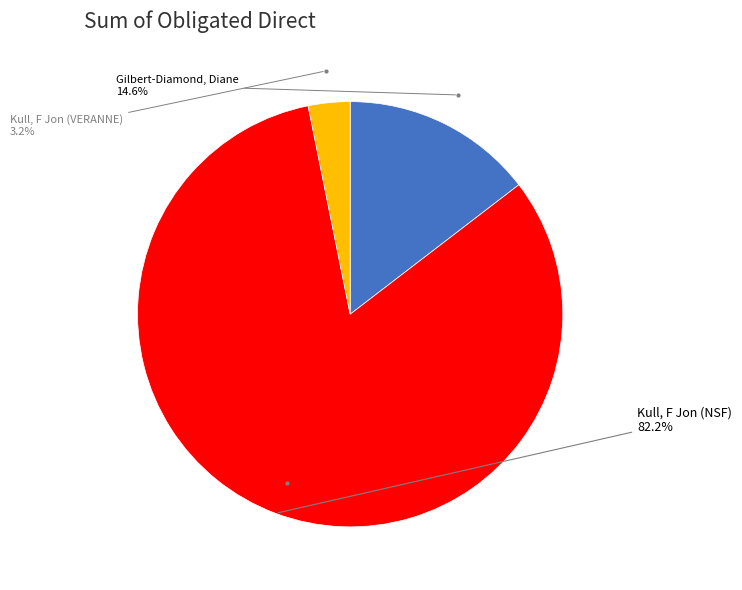

Is there any slice that represents more than half of the pie?

Yes